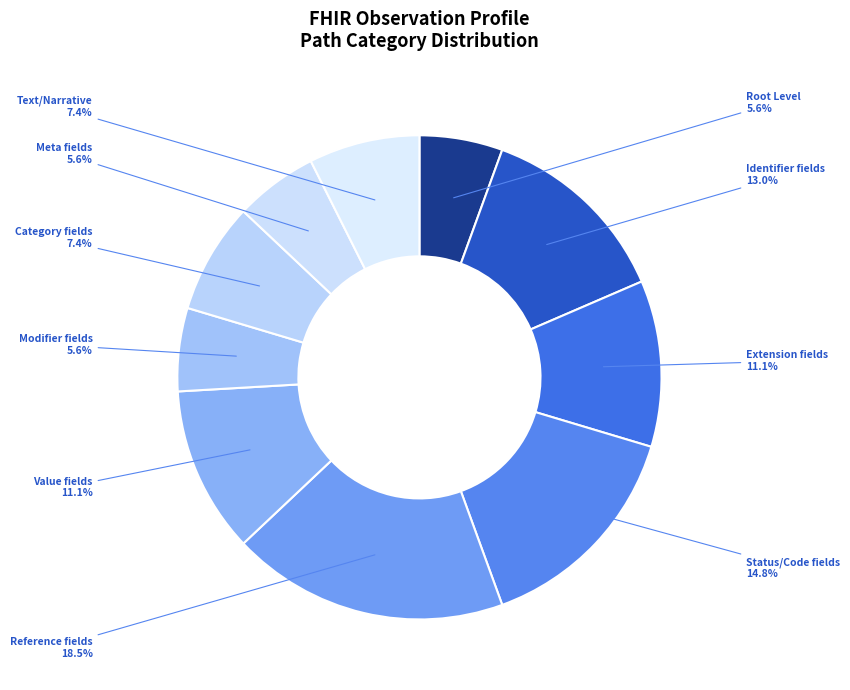

How many slices are in this pie chart?

10